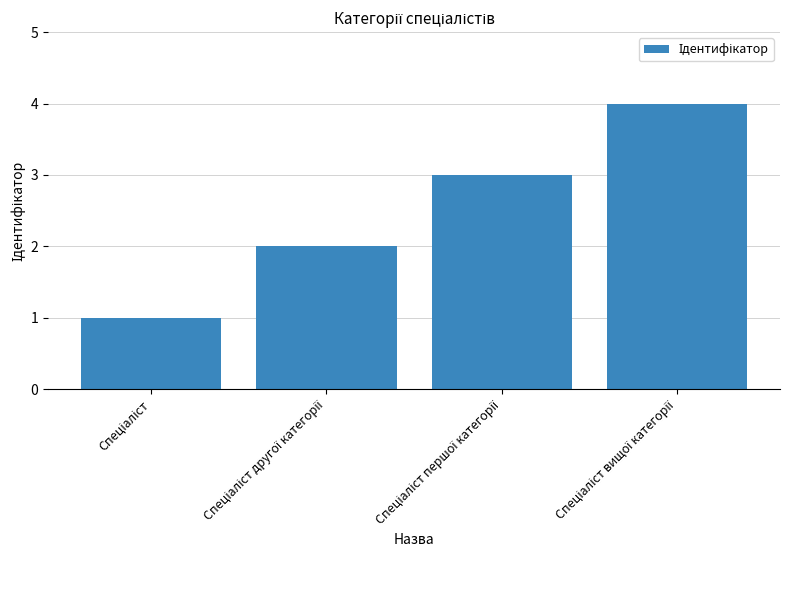

What is the sum of all values?

10